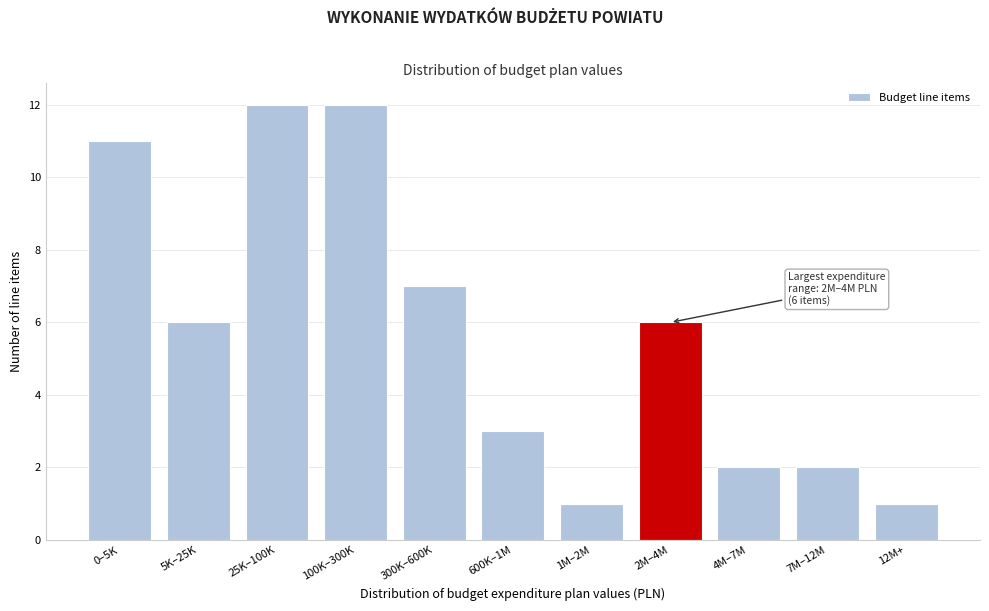

Reading left to right, extract all data points from this chart.

0–5K=11	5K–25K=6	25K–100K=12	100K–300K=12	300K–600K=7	600K–1M=3	1M–2M=1	2M–4M=6	4M–7M=2	7M–12M=2	12M+=1